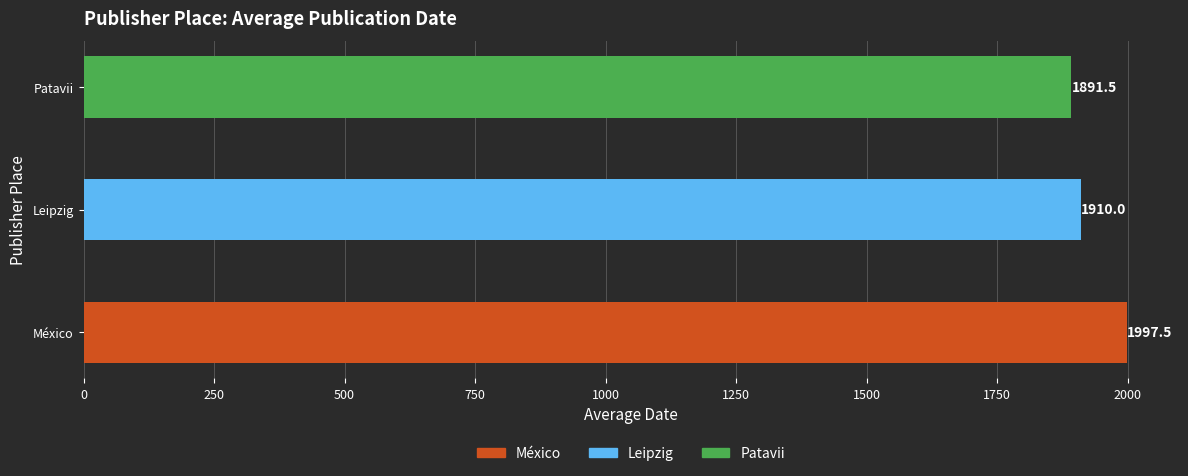

List the labels in order of value, largest first.

México, Leipzig, Patavii